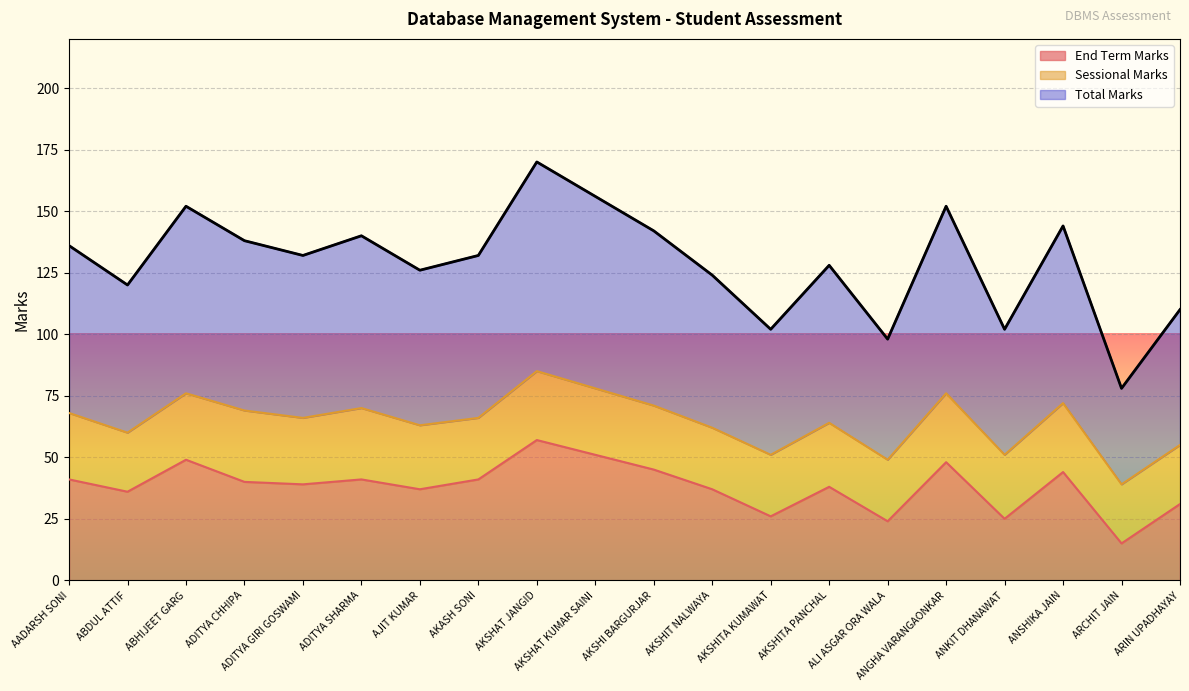

The value of Total Marks at AKSHAT KUMAR SAINI is 117. True or false?

False